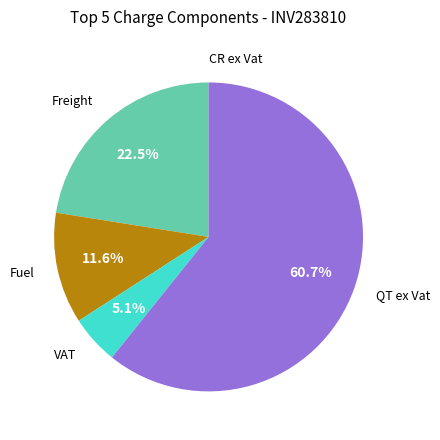

Does any single category account for the majority?

Yes